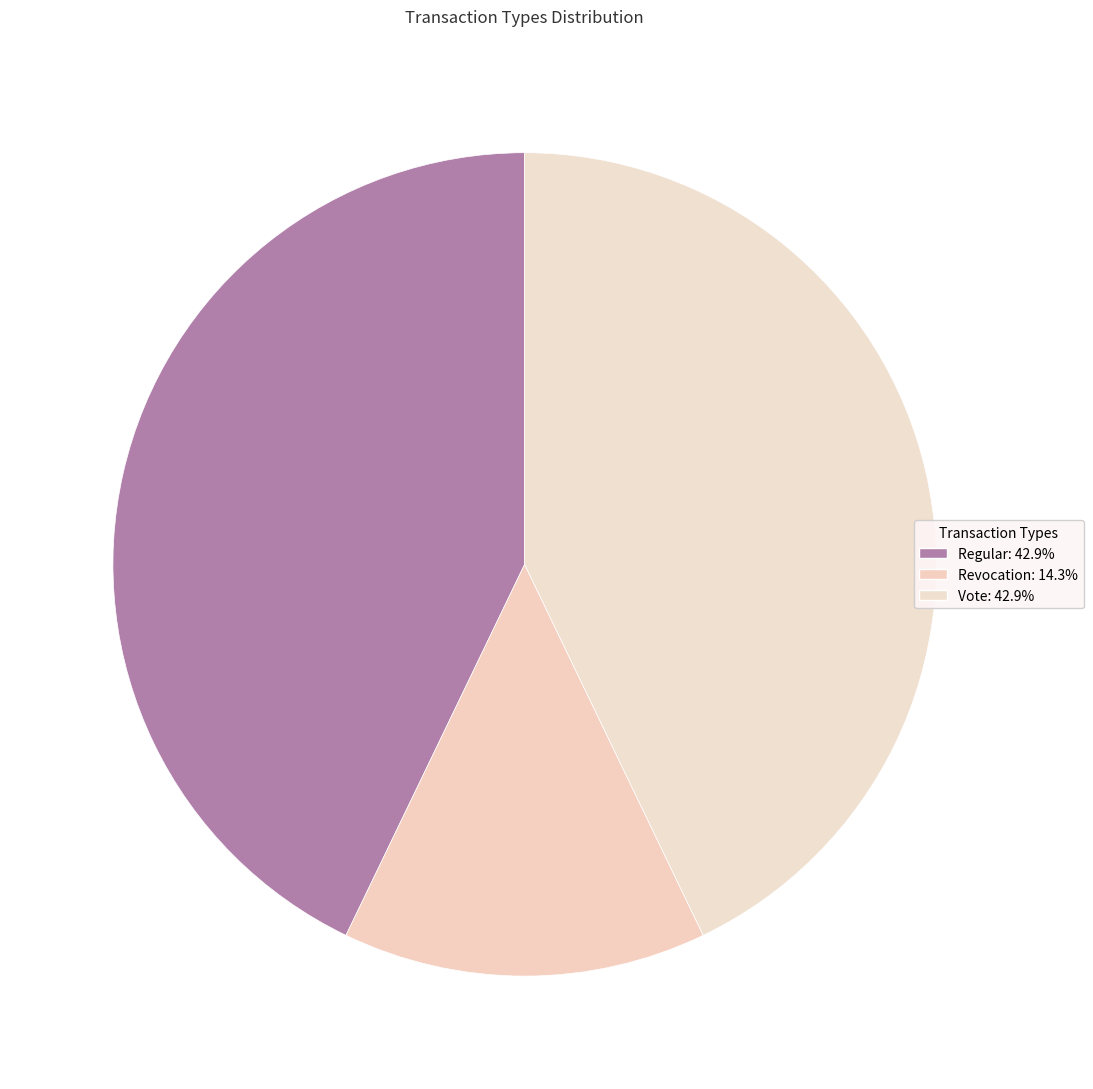

What is the ratio of the value at Regular to the value at Vote?

1.0